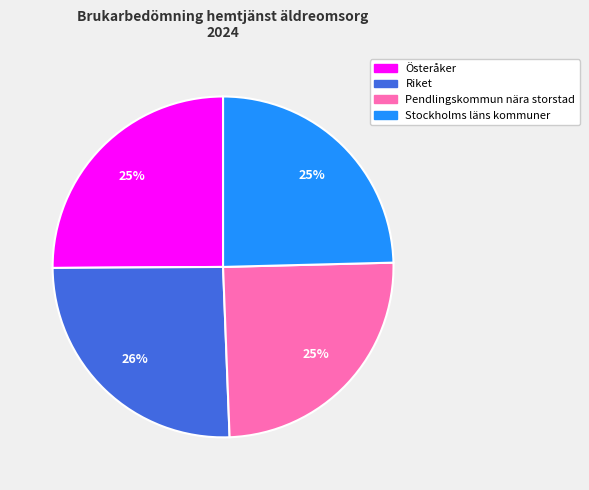

To the nearest percent, what portion does Österåker represent?

25%